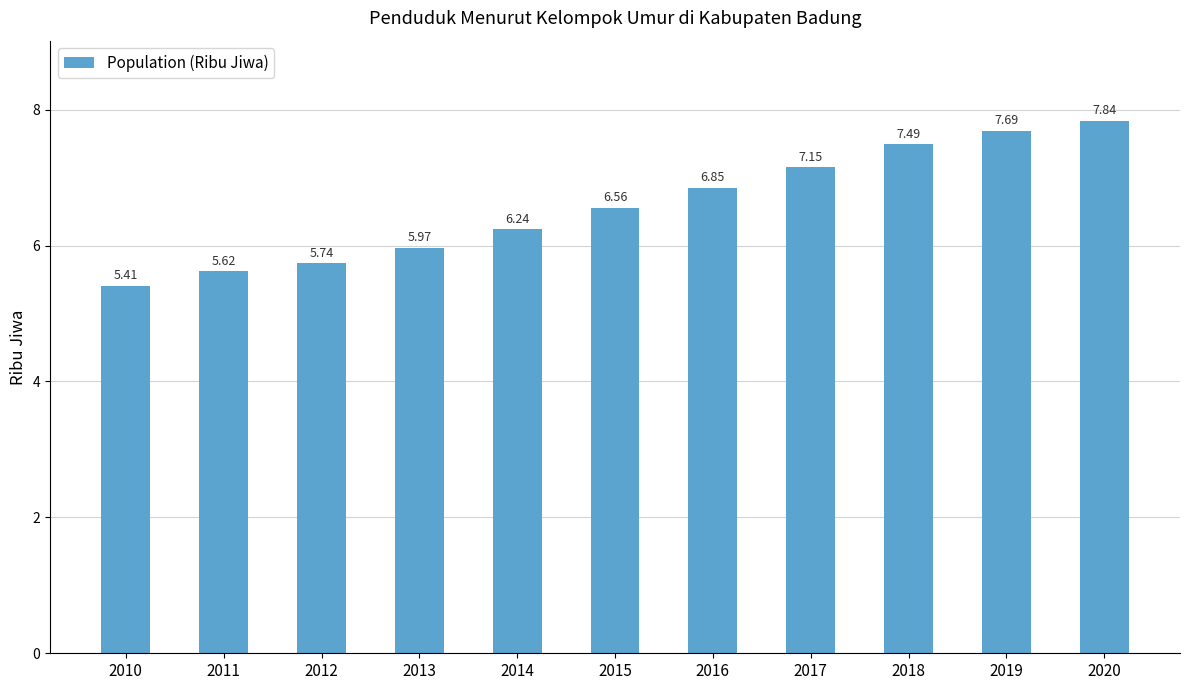

What is the smallest value displayed?

5.4